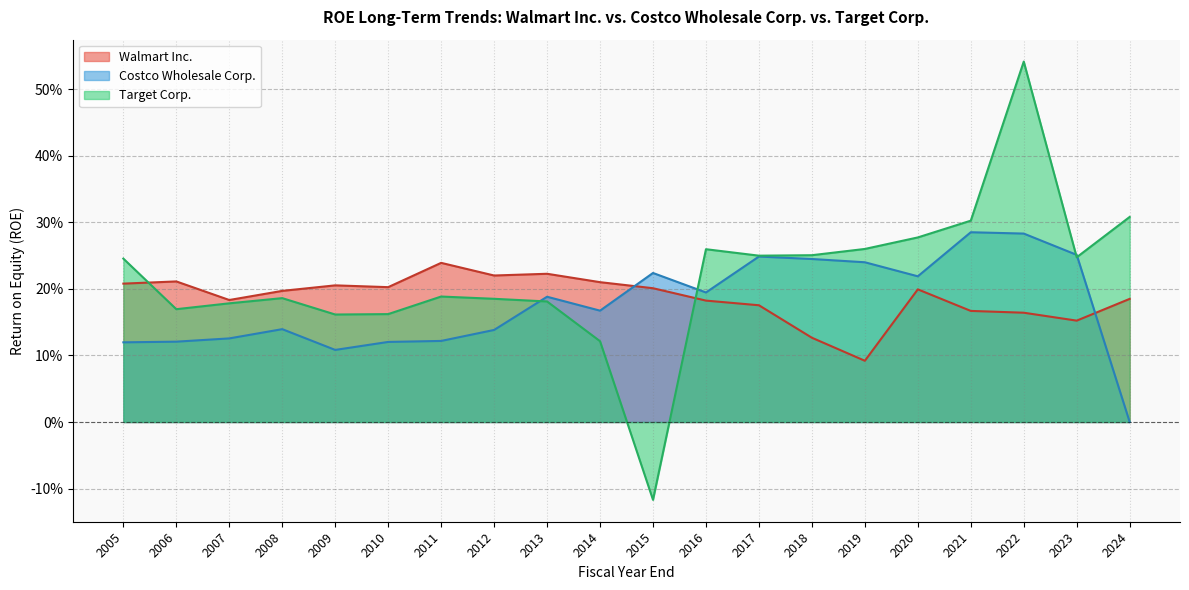

At which category does the chart reach its minimum across all series?

2015